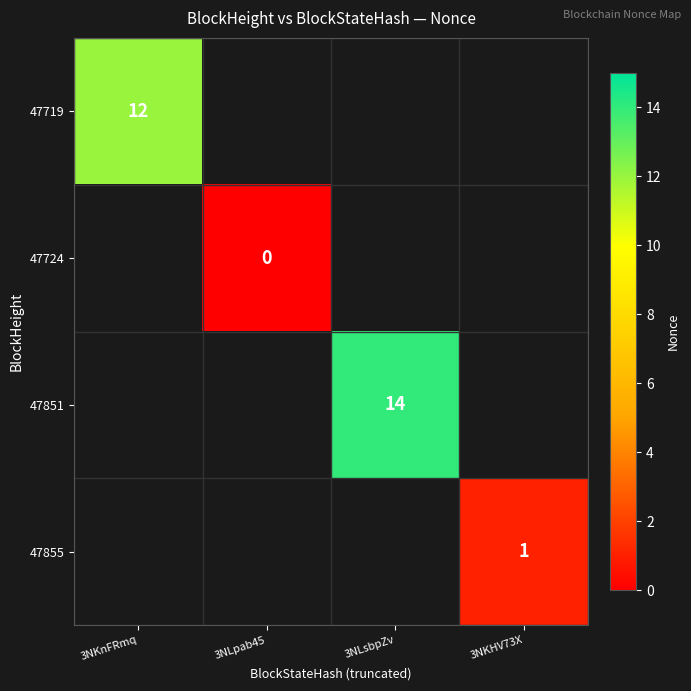

The 47851 series shows 14 at 3NLsbpZv. True or false?

True